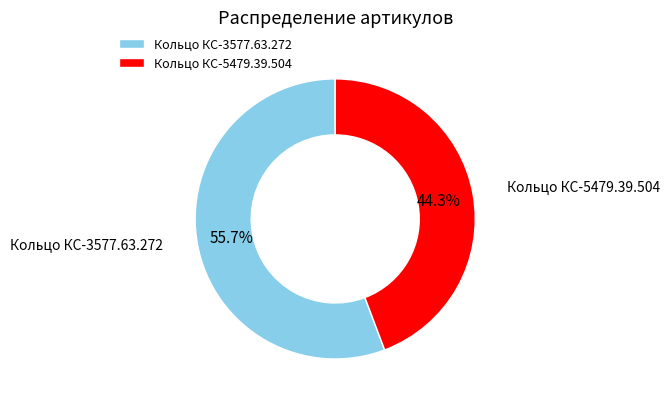

Is it true that Кольцо КС-3577.63.272 is 56% of the pie?

True